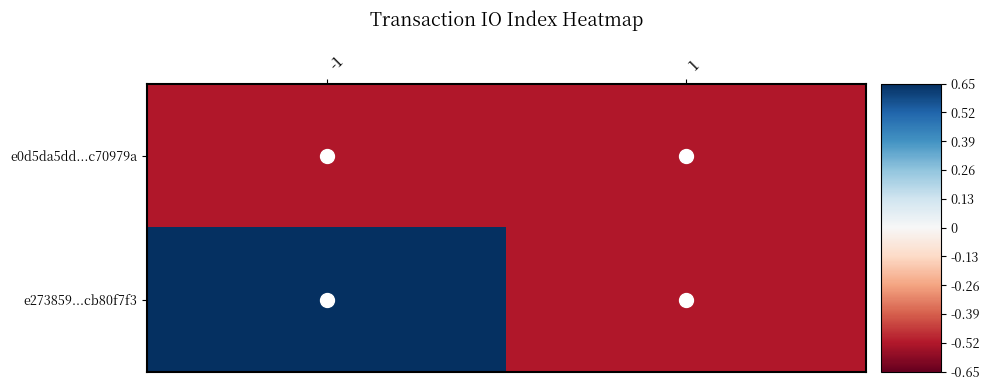

Which series has the widest spread of values?

e273859...cb80f7f3